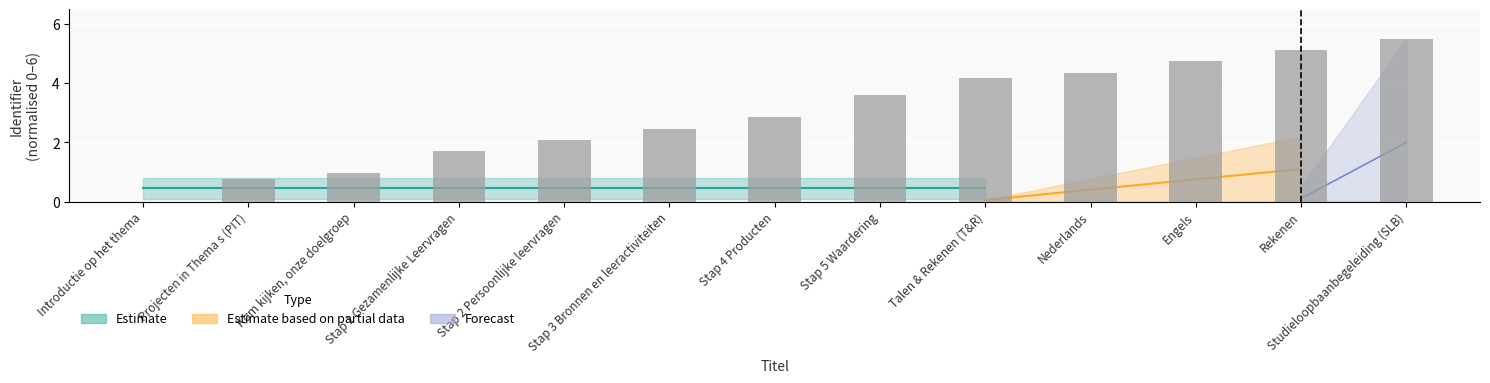

Reading left to right, what are all the values shown in this chart?

0.0	0.8	0.9	1.7	2.1	2.5	2.8	3.6	4.2	4.4	4.7	5.1	5.5